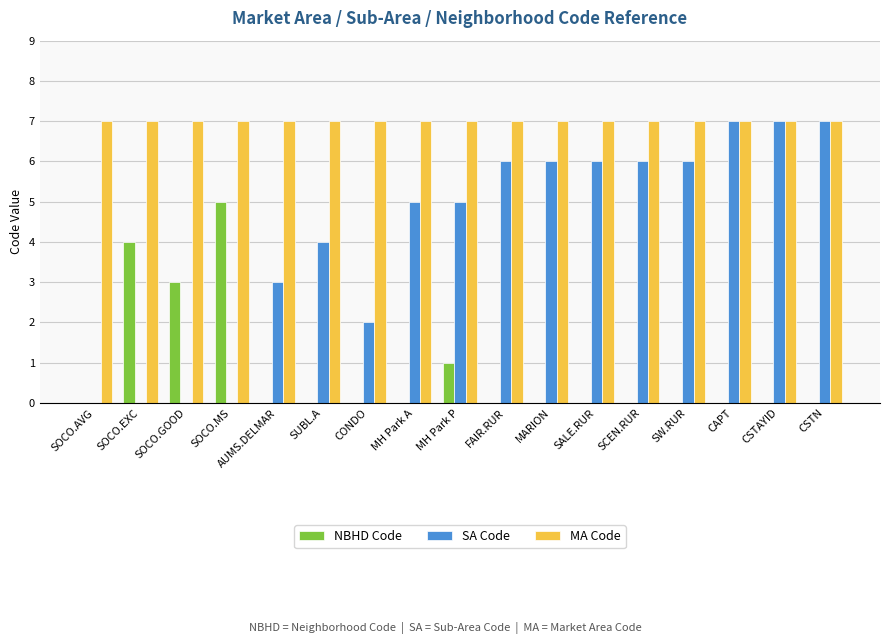

What is the maximum value for NBHD Code?

5